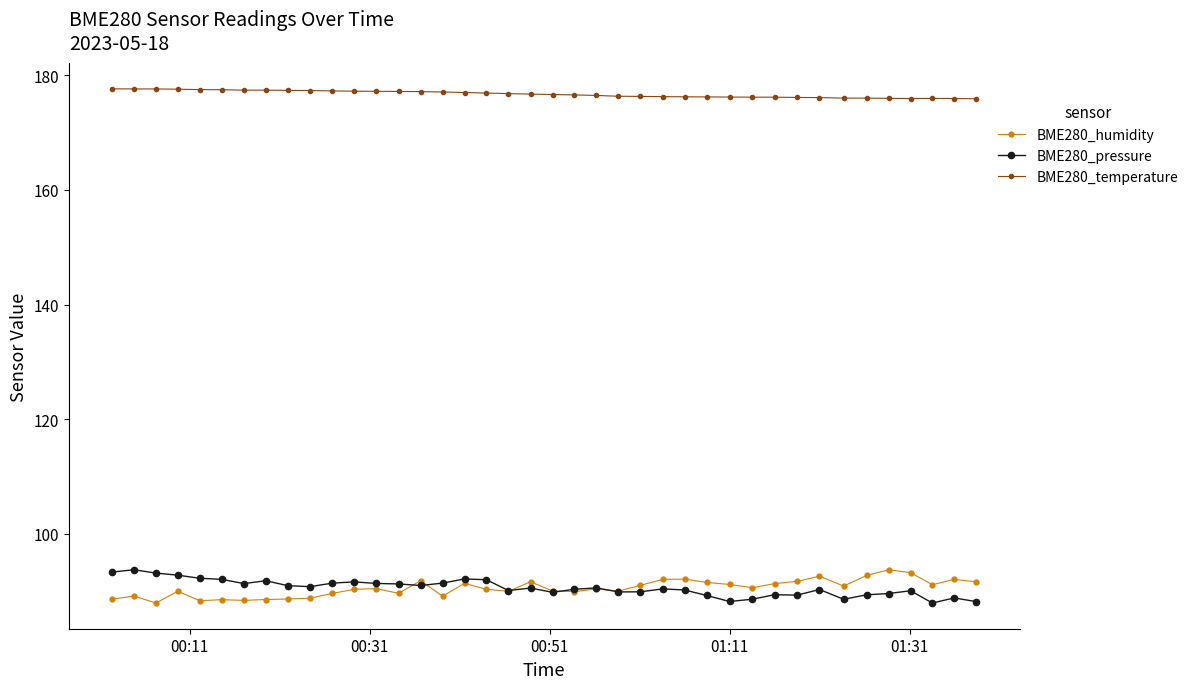

True or false: BME280_pressure and BME280_humidity intersect in this chart.

True